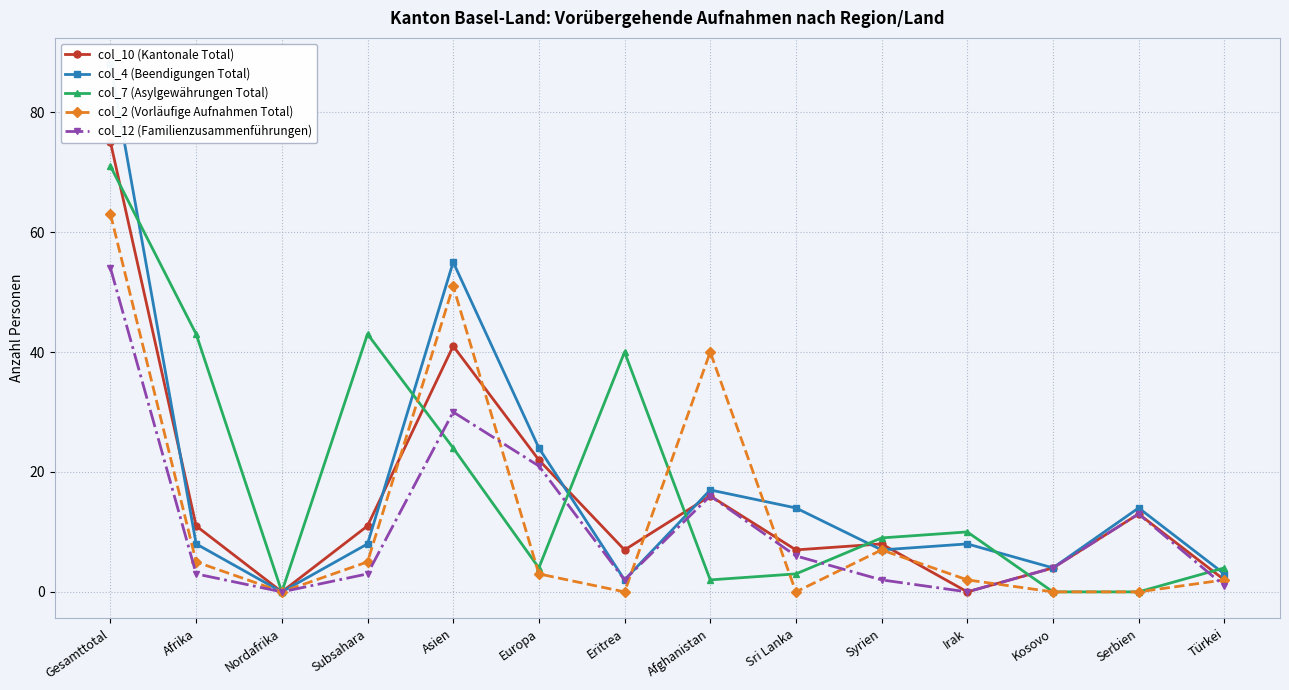

What is the value of the col_4 (Beendigungen Total) point at the 5th from the left?

55